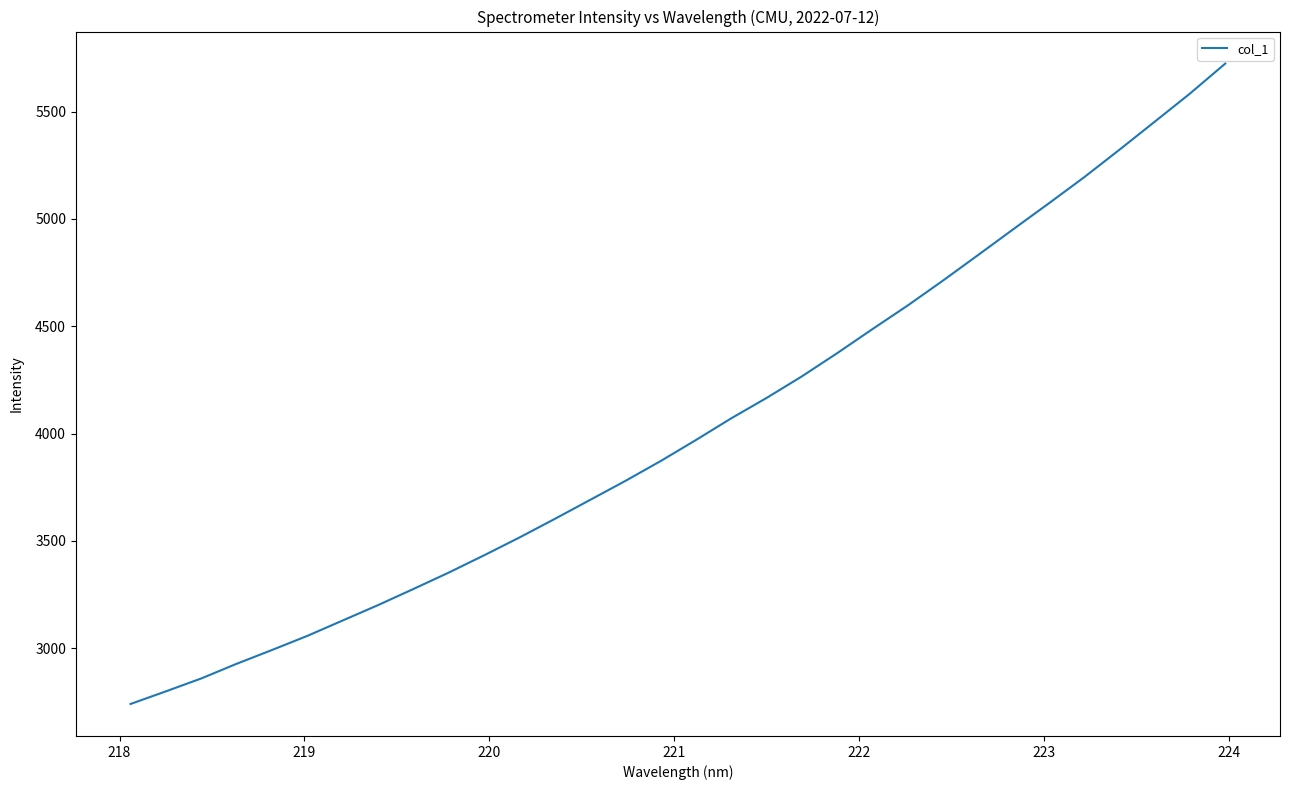

What is the smallest value displayed?

2740.0